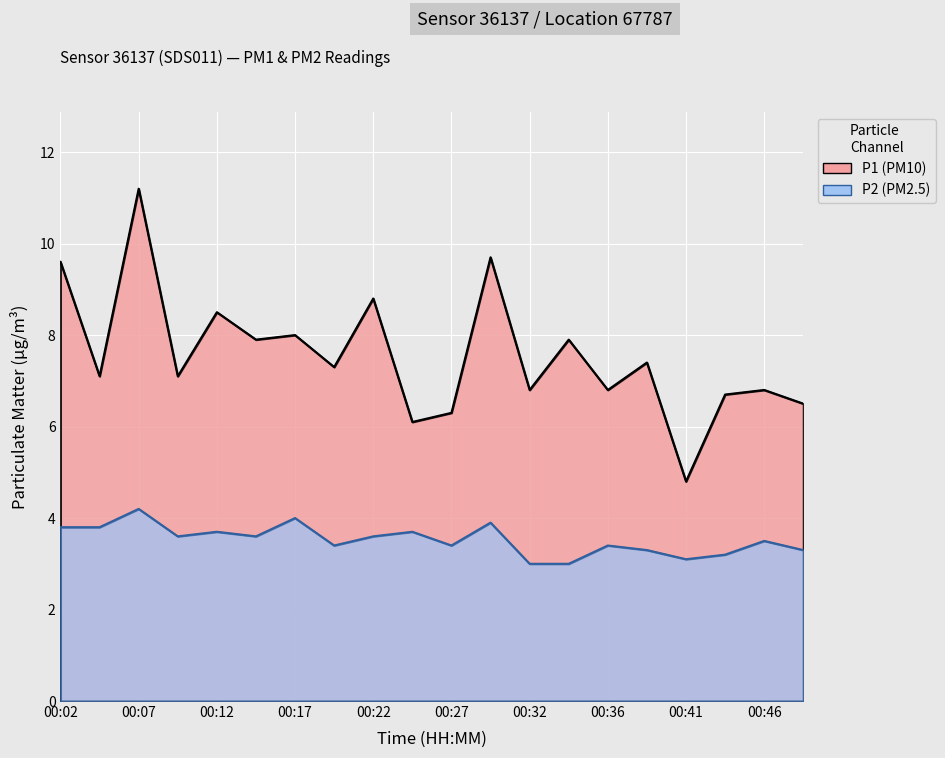

What are all the series names shown in the legend?

P1, P2